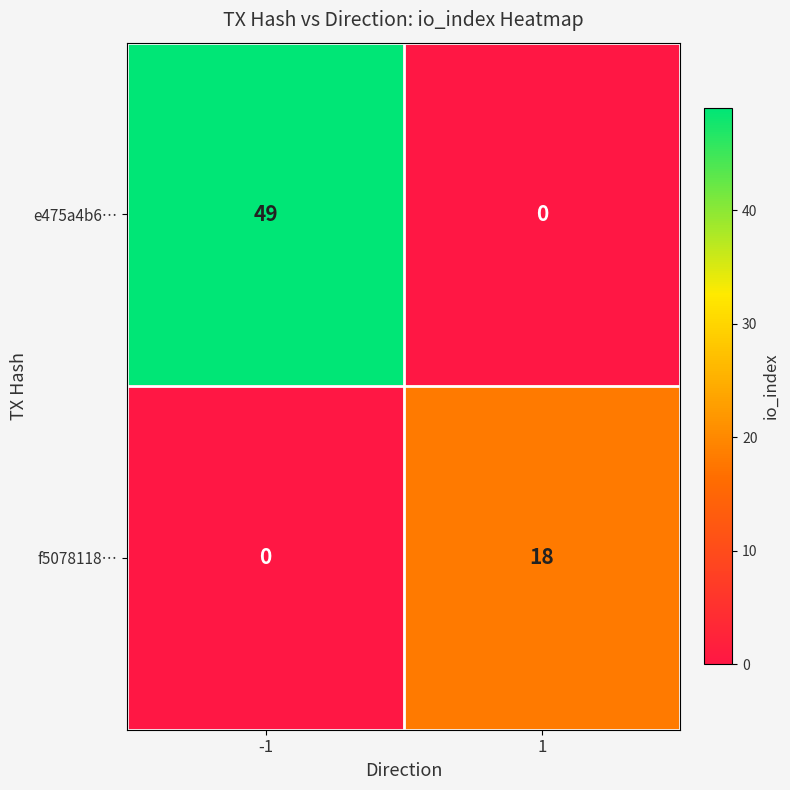

What is the sum of all e475a4b6… values?

49